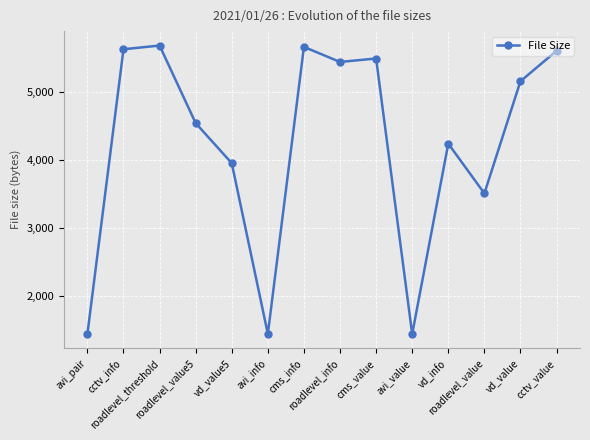

Is it true that the value at cctv_info is 5632?

True